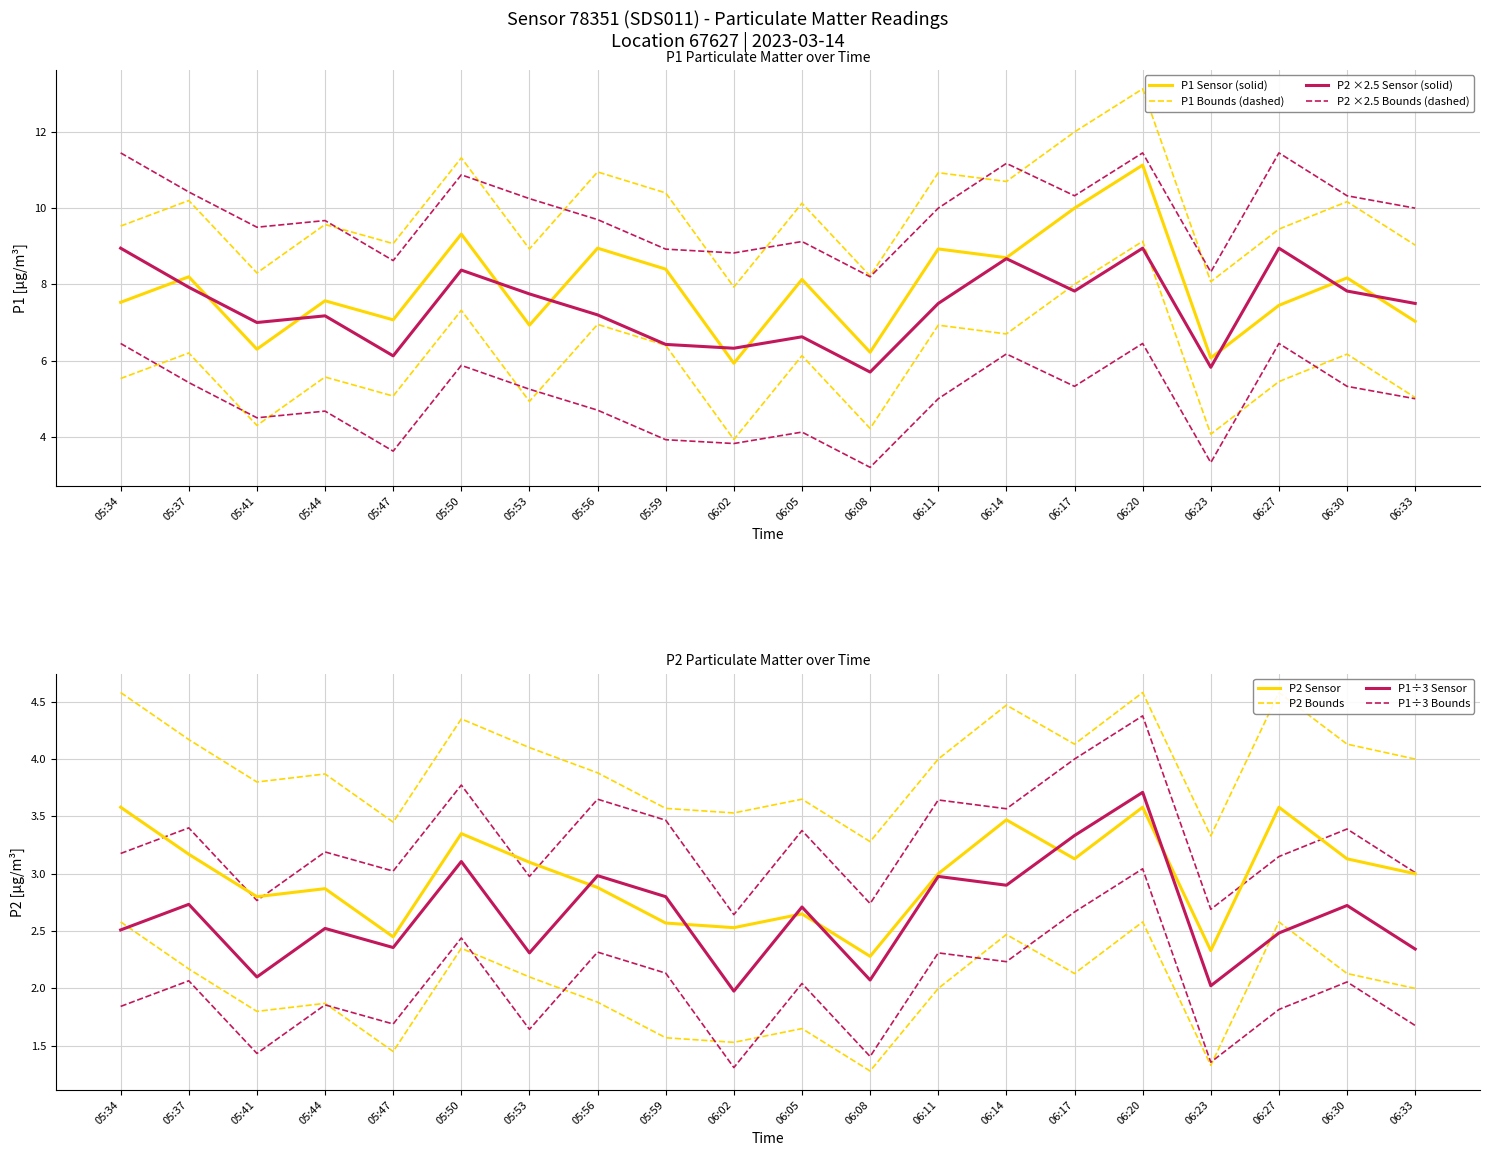

How many values in the P1_lower series are below 6?

10